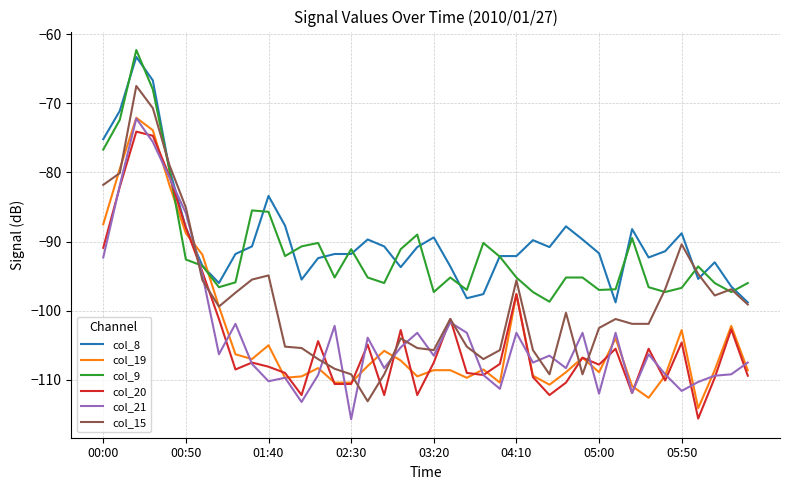

What is the lowest value of the col_15 series?

-113.1